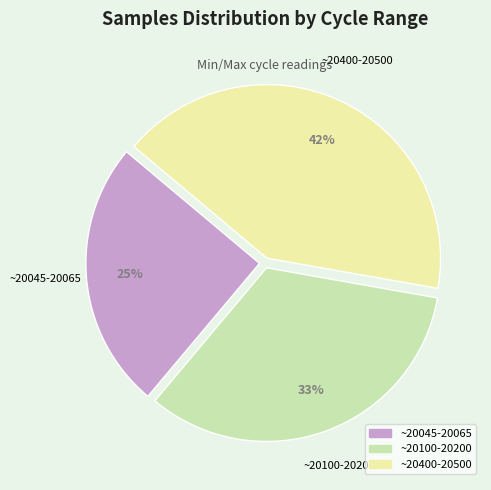

Is there any slice that represents more than half of the pie?

No